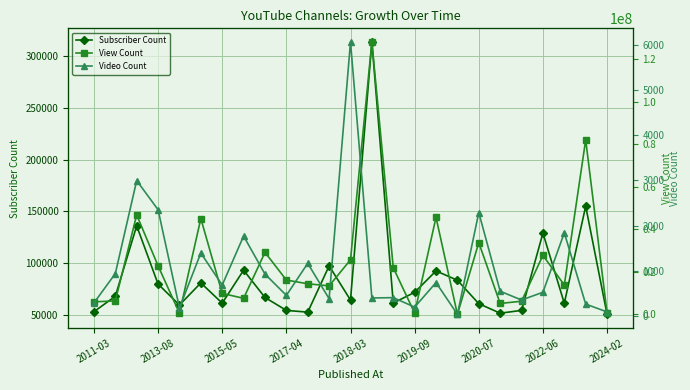

What is the sum of all Subscriber Count values?

2148500